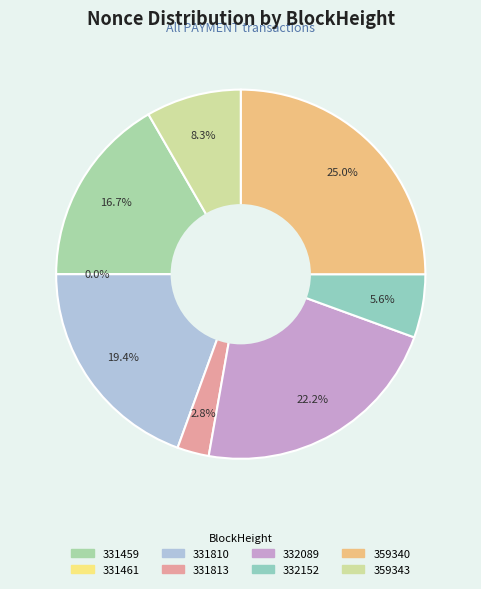

How many slices are in this pie chart?

8